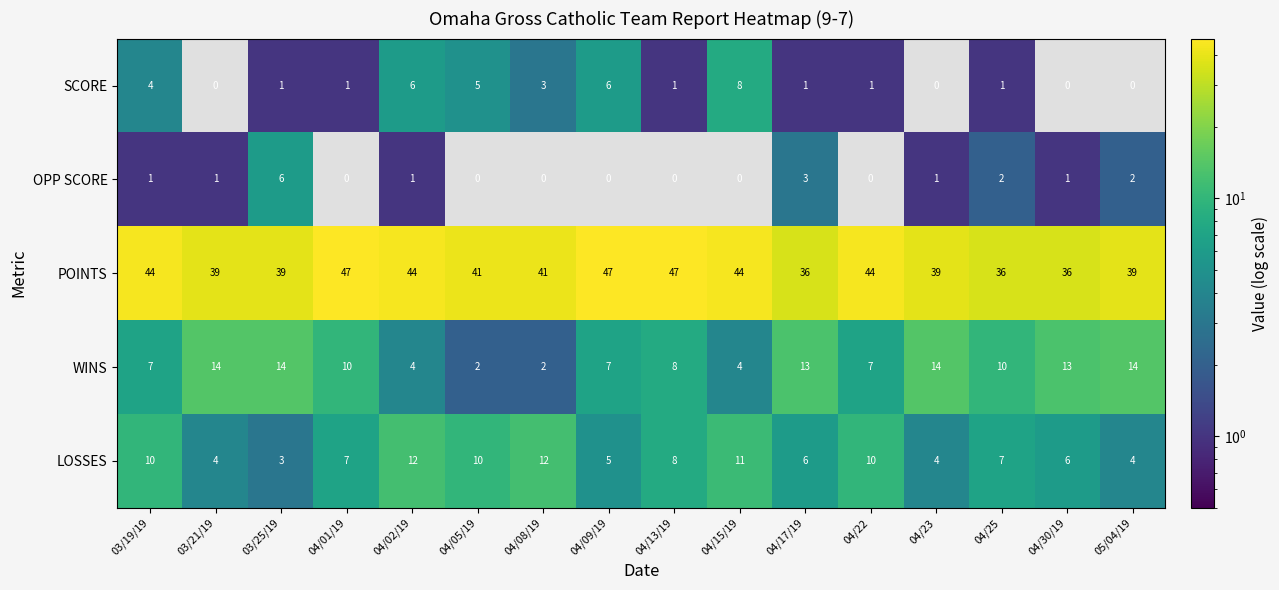

What is the total value across all series at 04/02/19?

67